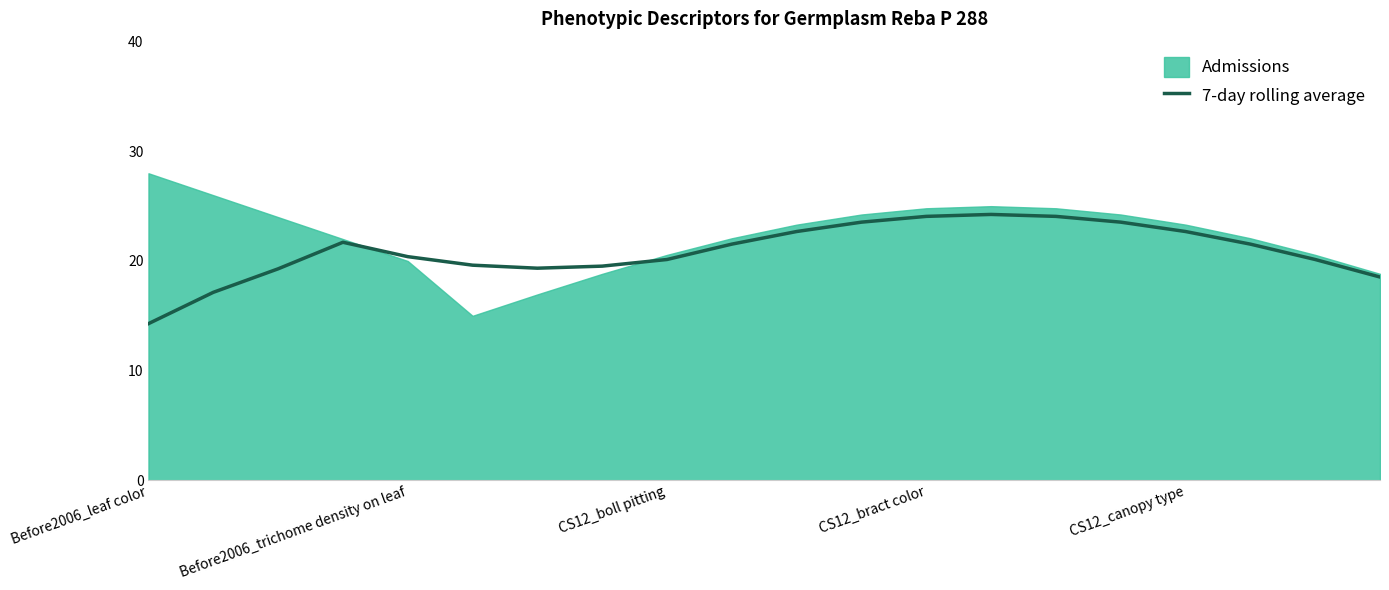

What is the sum of all values?

418.0